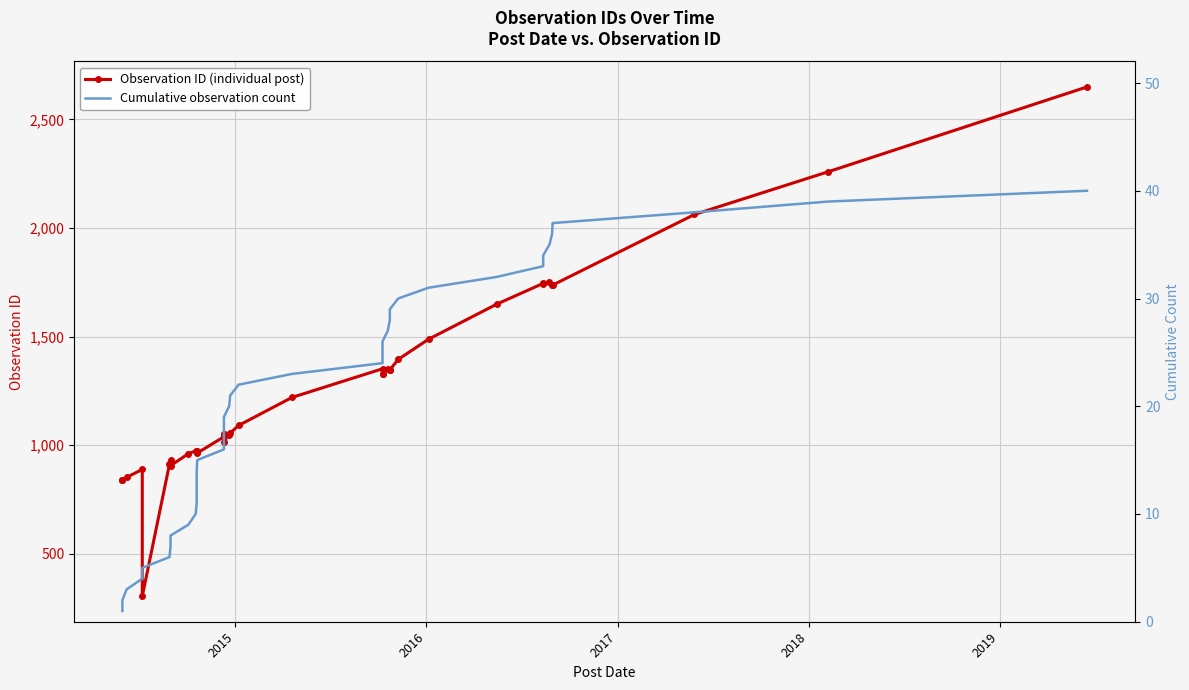

What is the difference between the maximum and minimum values in the Cumulative observation count series?

39